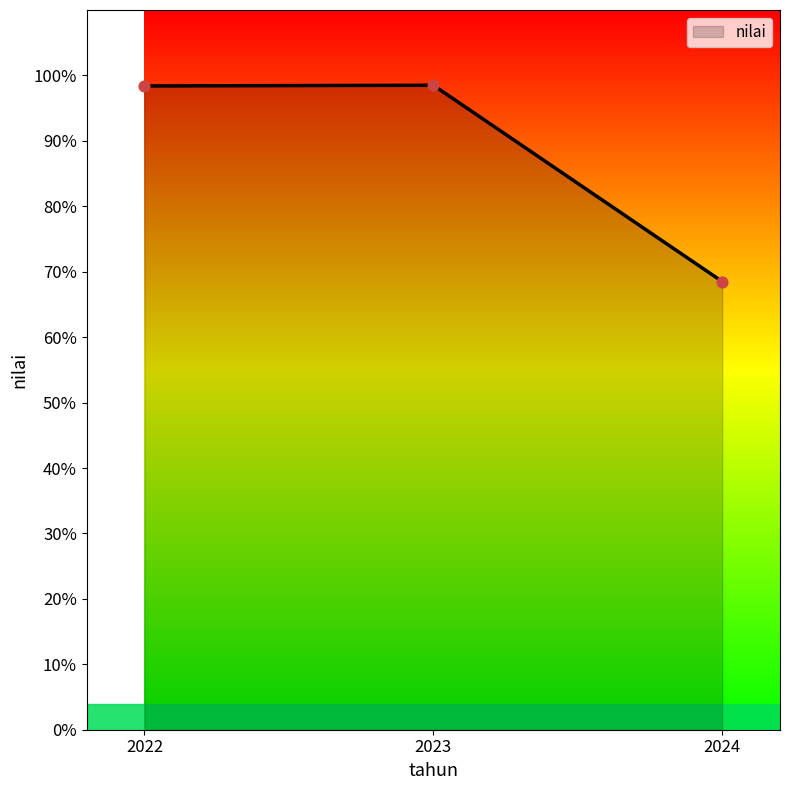

What is the change in value from 2022 to 2024?

-29.9